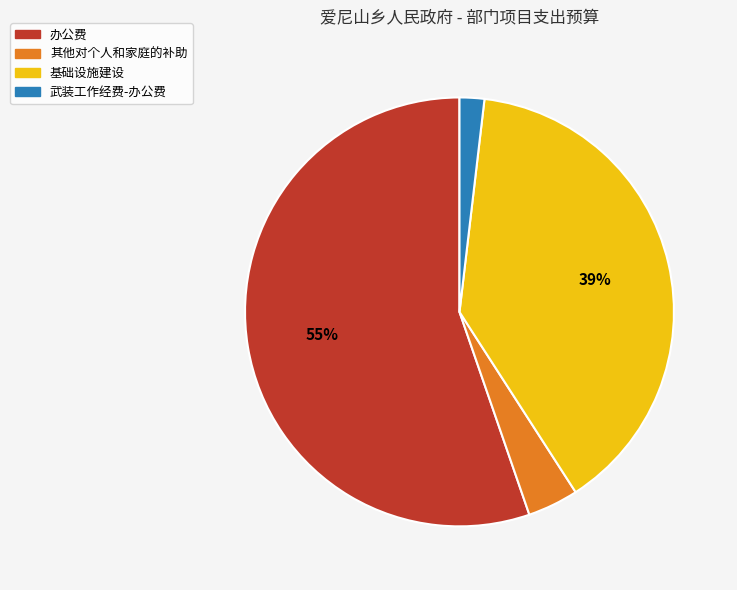

Count the number of slices in the pie.

4